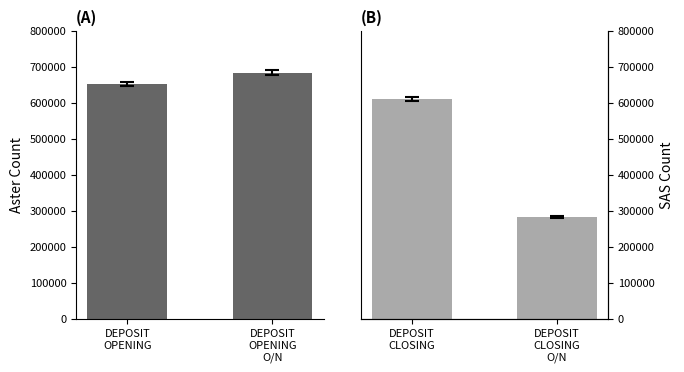

What is the average value of the SAS Count series?

446218